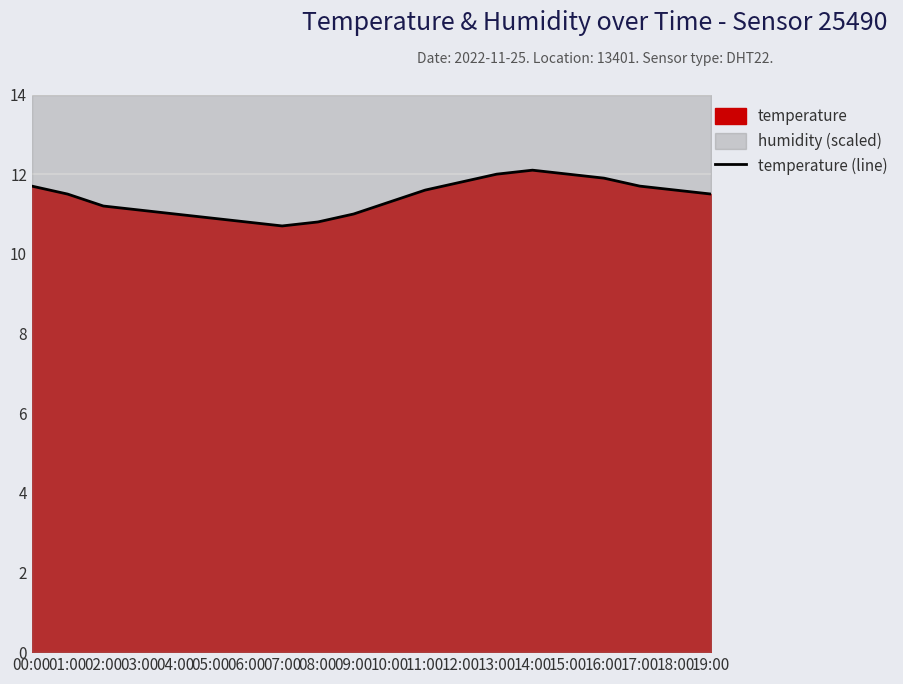

Rank the categories by value from highest to lowest.

14:00, 13:00, 15:00, 16:00, 12:00, 00:00, 17:00, 11:00, 18:00, 01:00, 19:00, 10:00, 02:00, 03:00, 04:00, 09:00, 05:00, 06:00, 08:00, 07:00